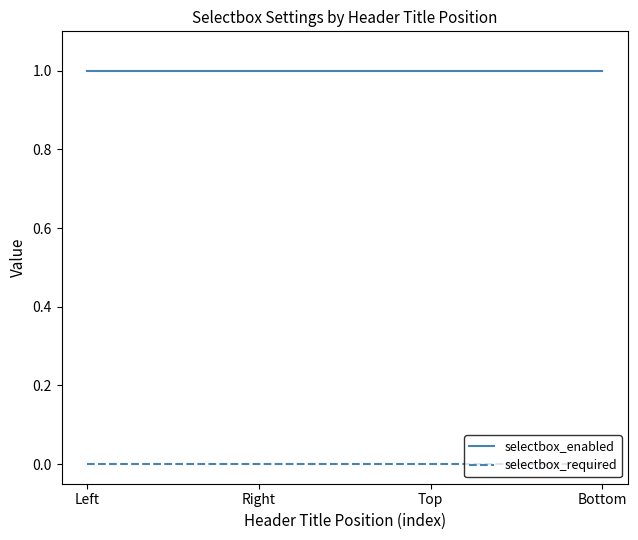

Rank the series by their maximum value, from lowest to highest.

selectbox_required, selectbox_enabled